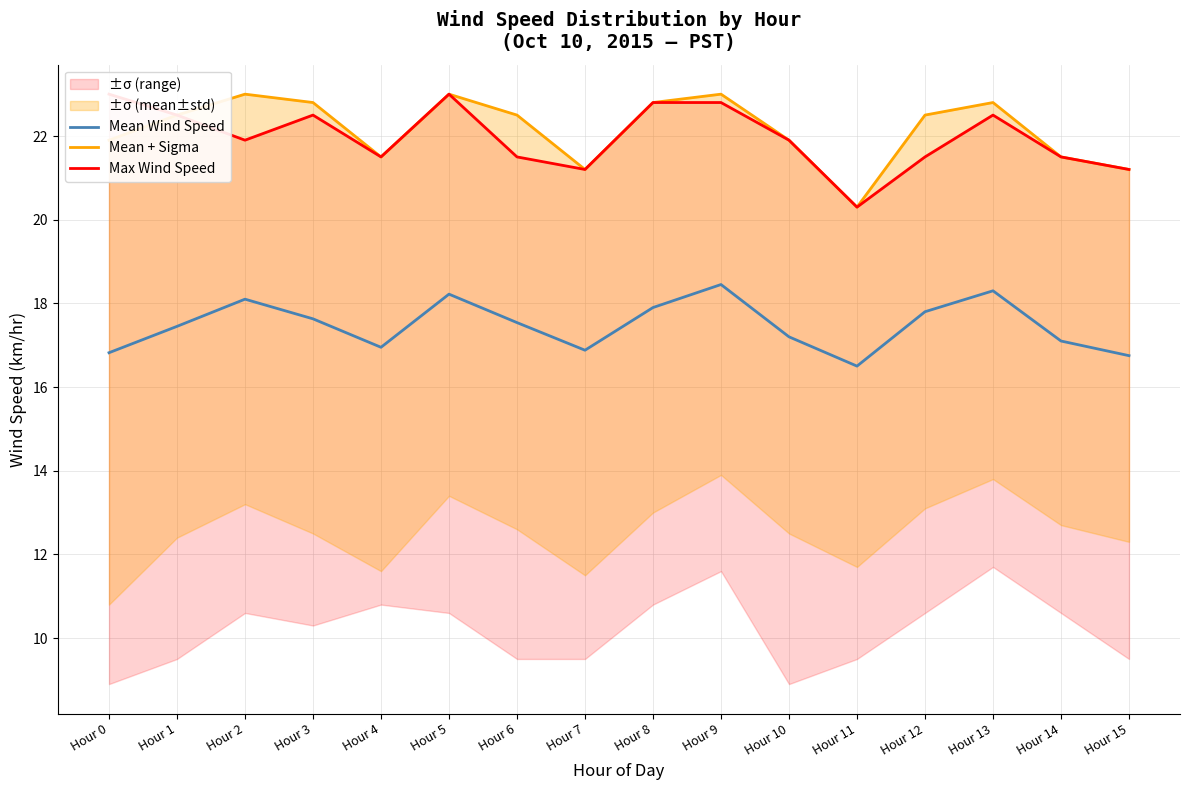

What is the smallest value displayed?

16.5